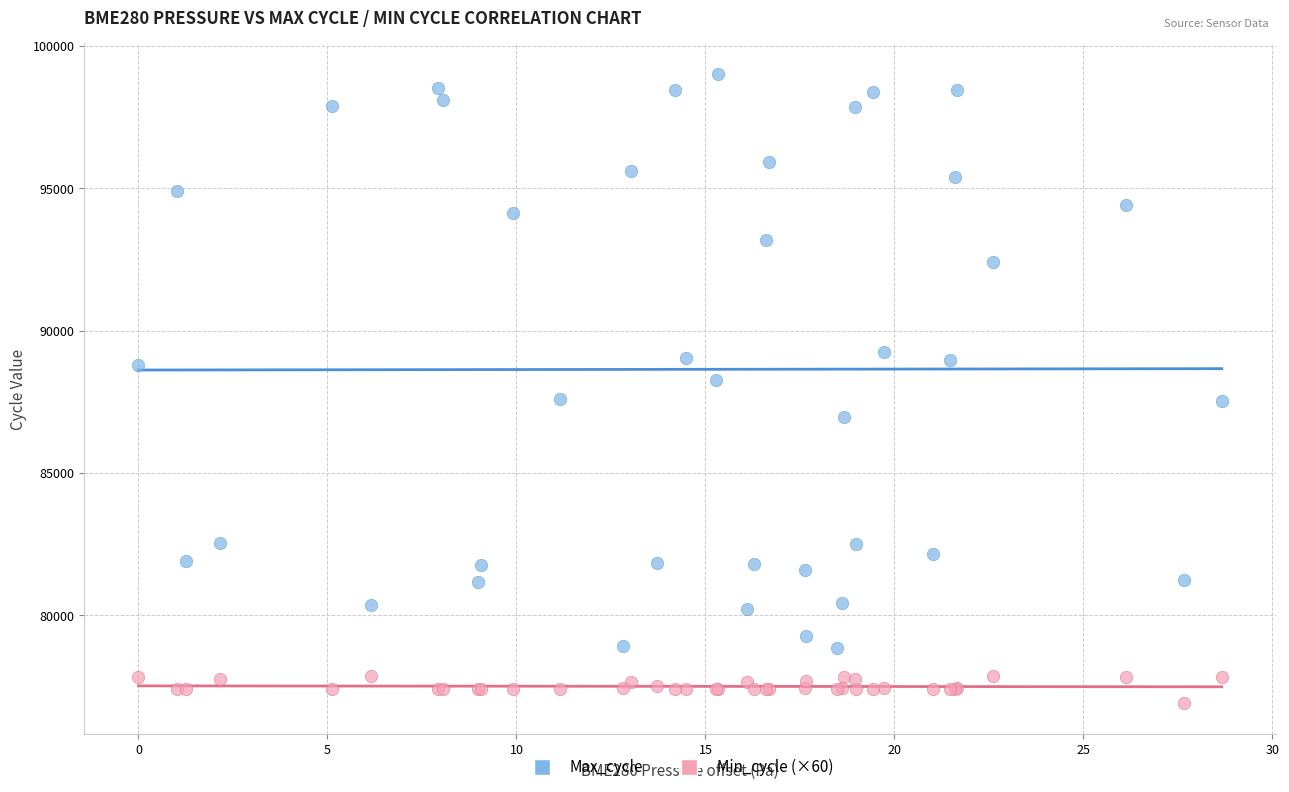

Which series contains the lowest Y value?

Min_cycle (×60)